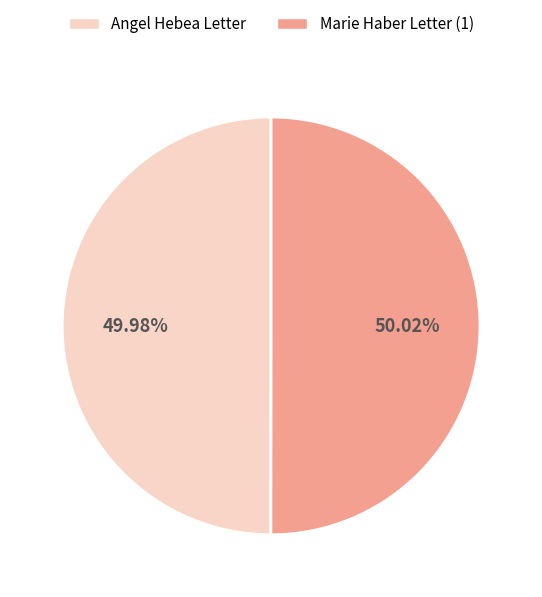

How many slices are in this pie chart?

2